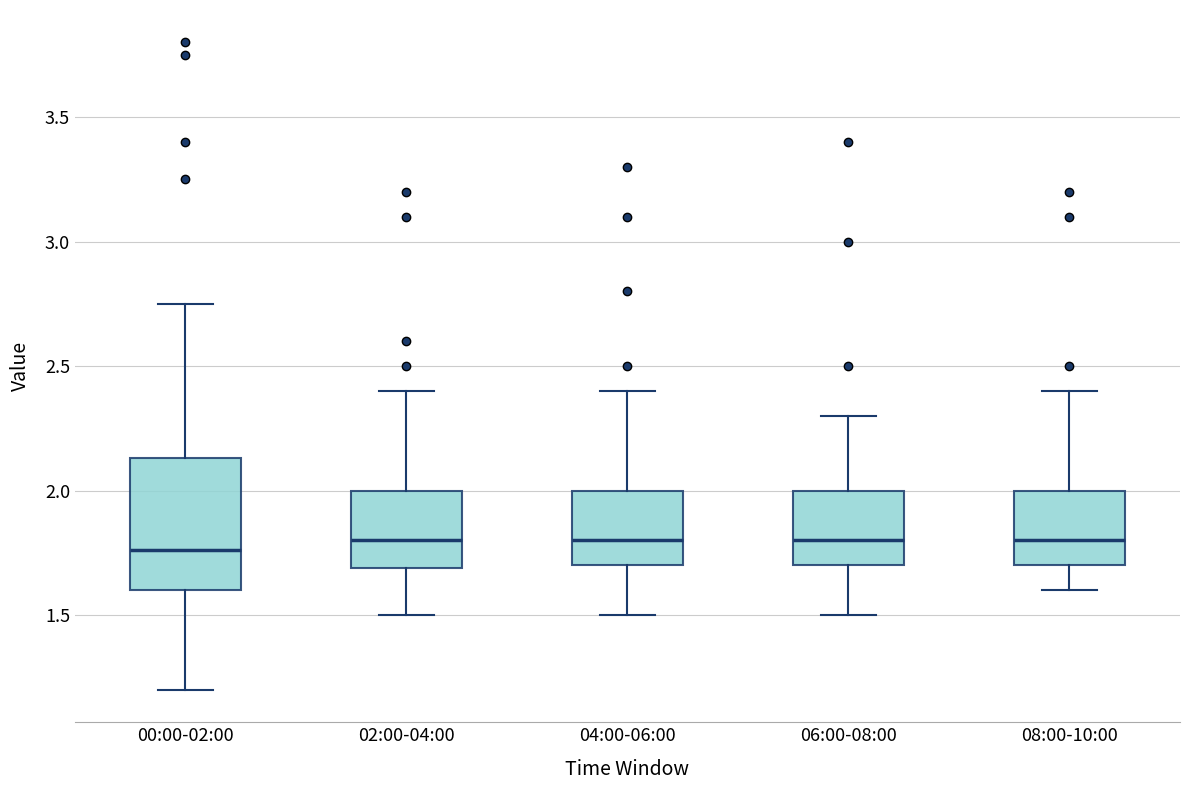

Reading left to right, transcribe this box plot: for each box, give where its median line is, the range the box spans, and where its two whiskers end, as read against the y-axis. The values are not printed on the chart, so give them approximately, as read against the axis.

00:00-02:00: median 1.75, box 1.60 to 2.15, whiskers 1.20 to 2.75
02:00-04:00: median 1.80, box 1.70 to 2.00, whiskers 1.50 to 2.40
04:00-06:00: median 1.80, box 1.70 to 2.00, whiskers 1.50 to 2.40
06:00-08:00: median 1.80, box 1.70 to 2.00, whiskers 1.50 to 2.30
08:00-10:00: median 1.80, box 1.70 to 2.00, whiskers 1.60 to 2.40